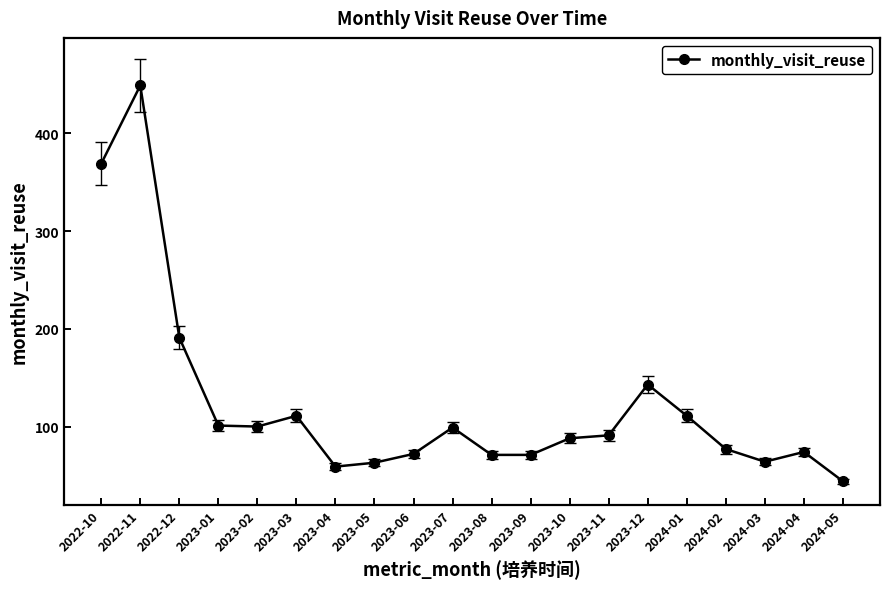

How many lines are shown in the chart?

1